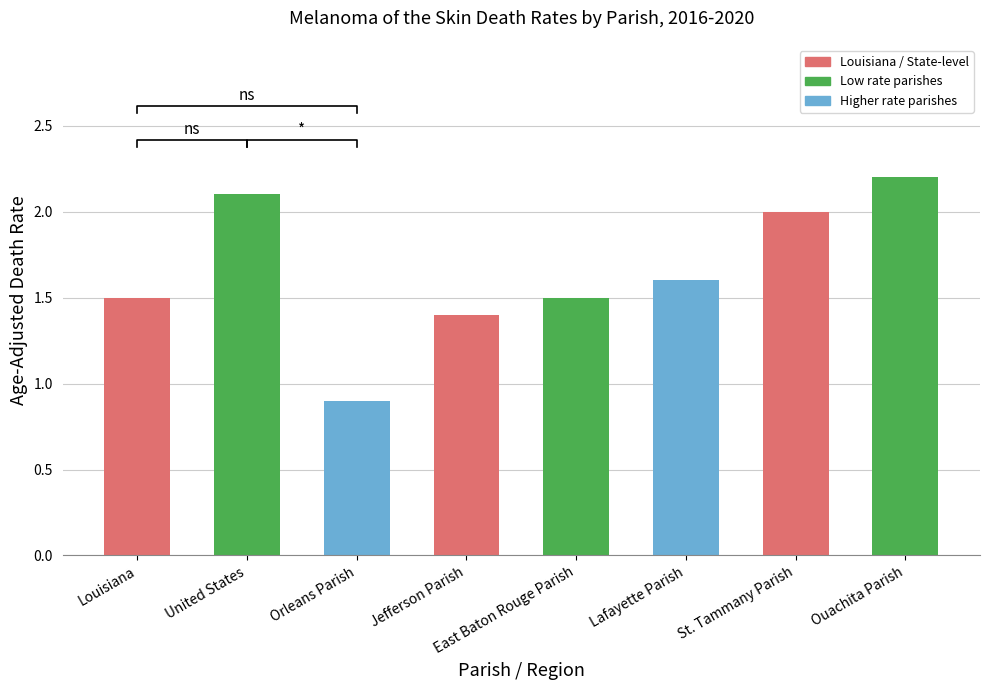

What is the label of the 1st bar from the right?

Ouachita Parish